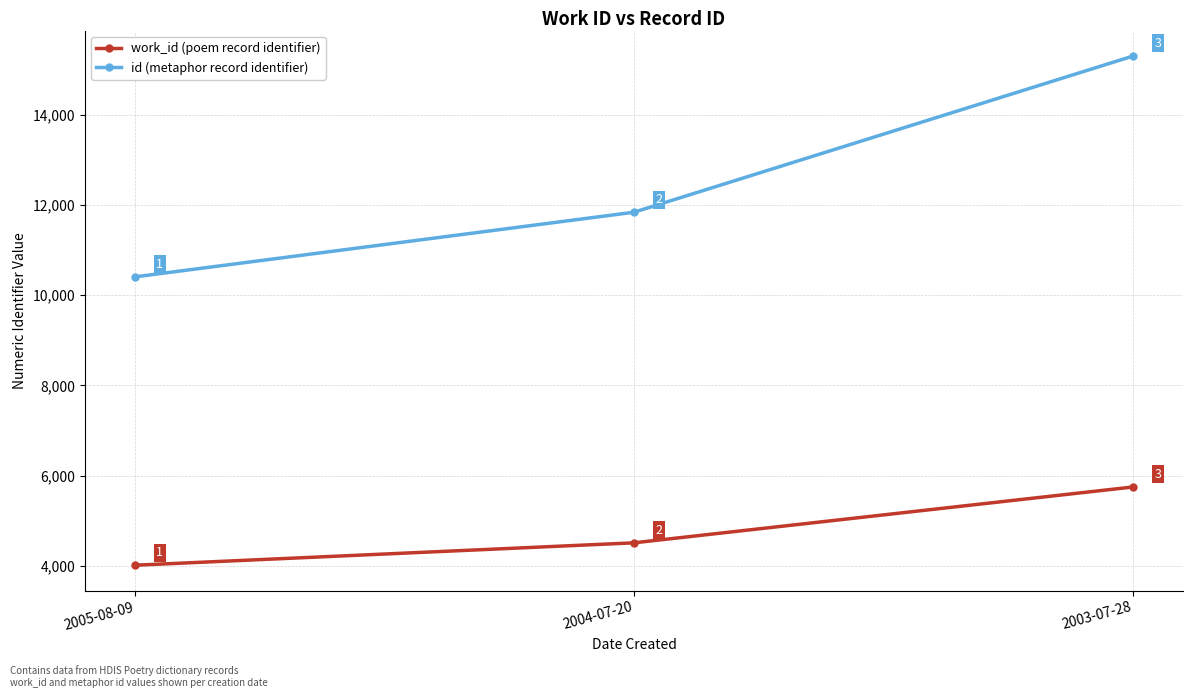

Reading left to right, extract all data points from this chart.

work_id (poem record identifier): 2005-08-09=4010	2004-07-20=4507	2003-07-28=5746
id (metaphor record identifier): 2005-08-09=10406	2004-07-20=11840	2003-07-28=15305